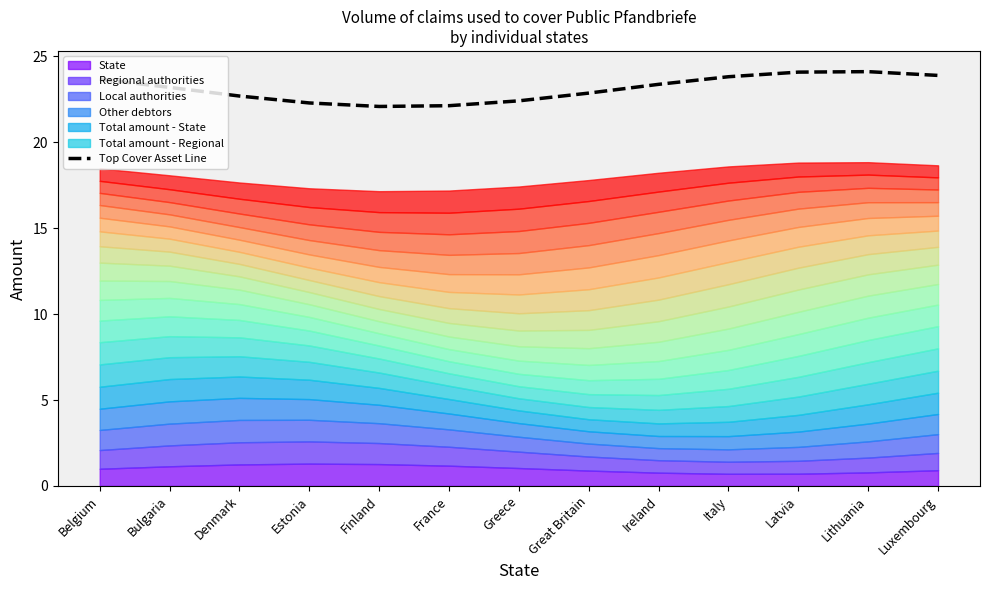

What is the maximum value for Top Cover Asset Line?

24.1